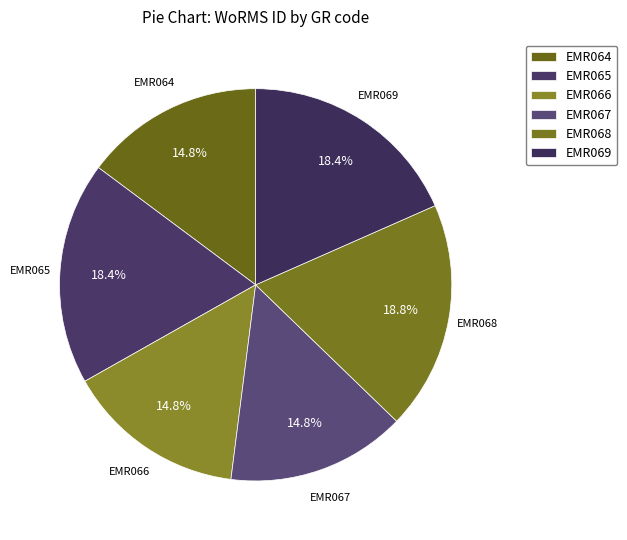

What is the smallest slice in the pie chart?

EMR067